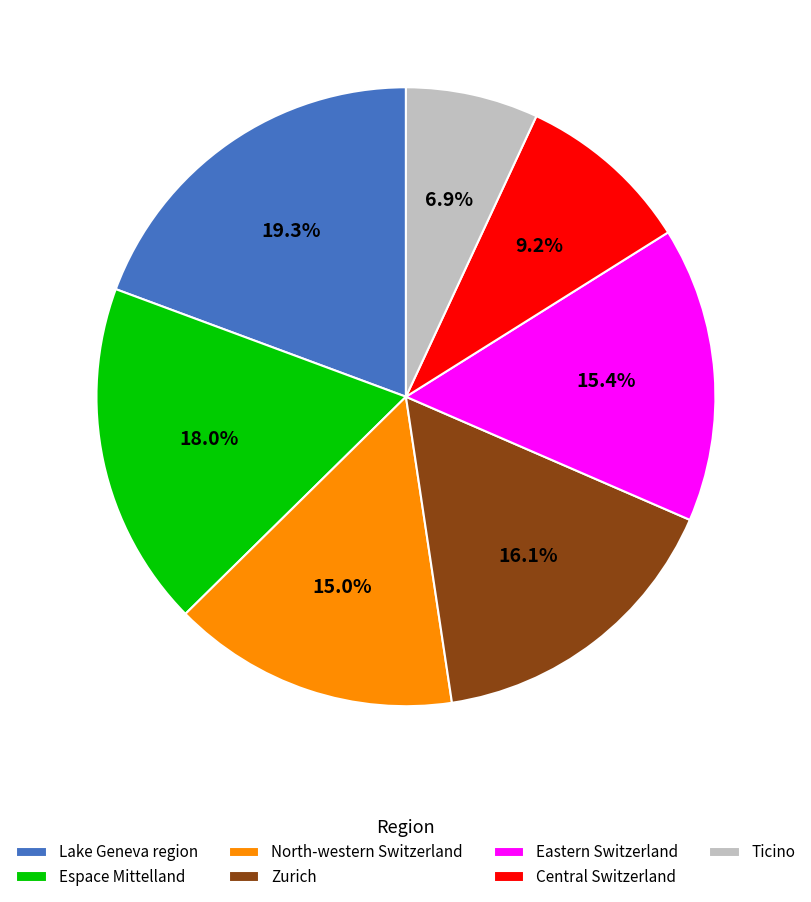

Which slice is the smallest?

Ticino